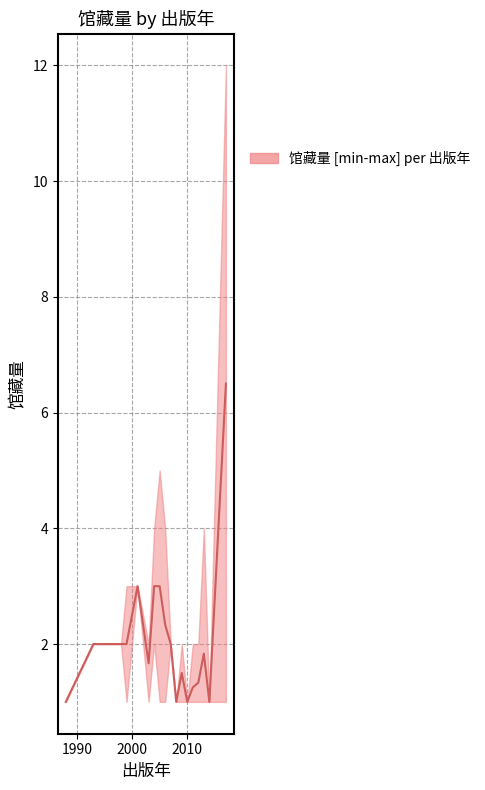

What is the value of the upper point at the 19th from the left?

4